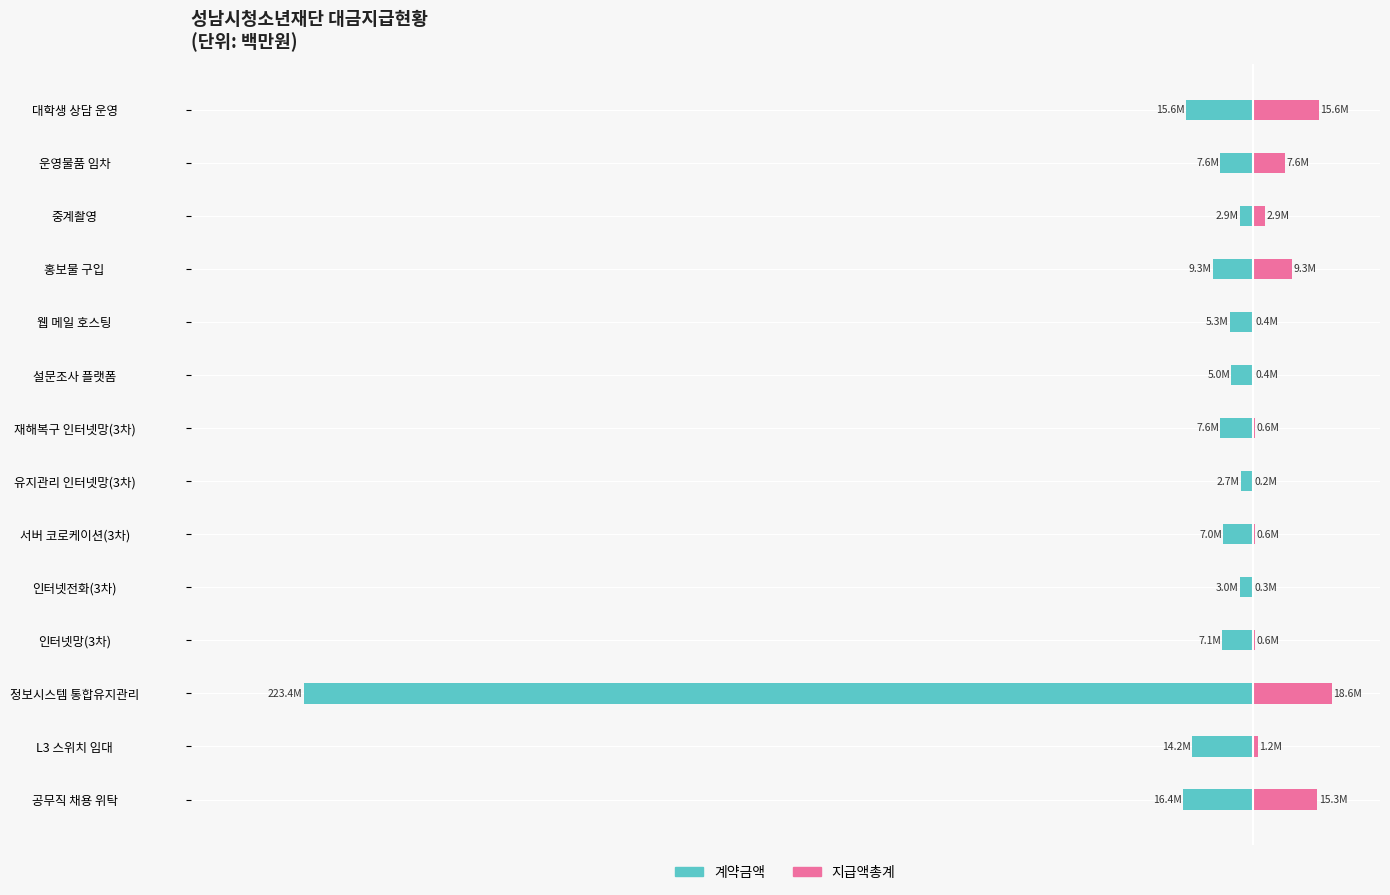

Count the number of data series in this chart.

2